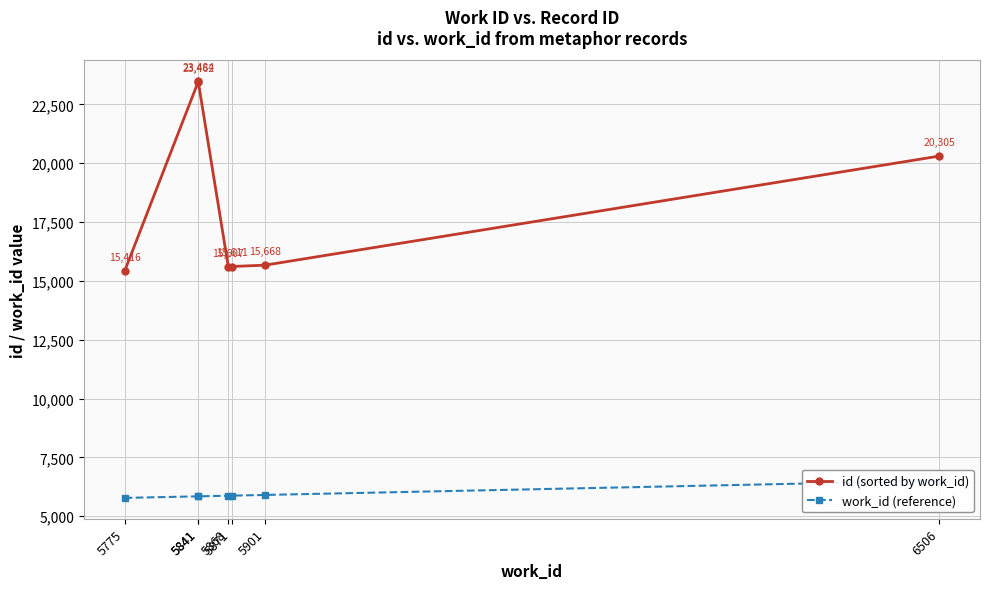

Between 5775 and 5841, which series saw the biggest shift?

id (sorted by work_id)